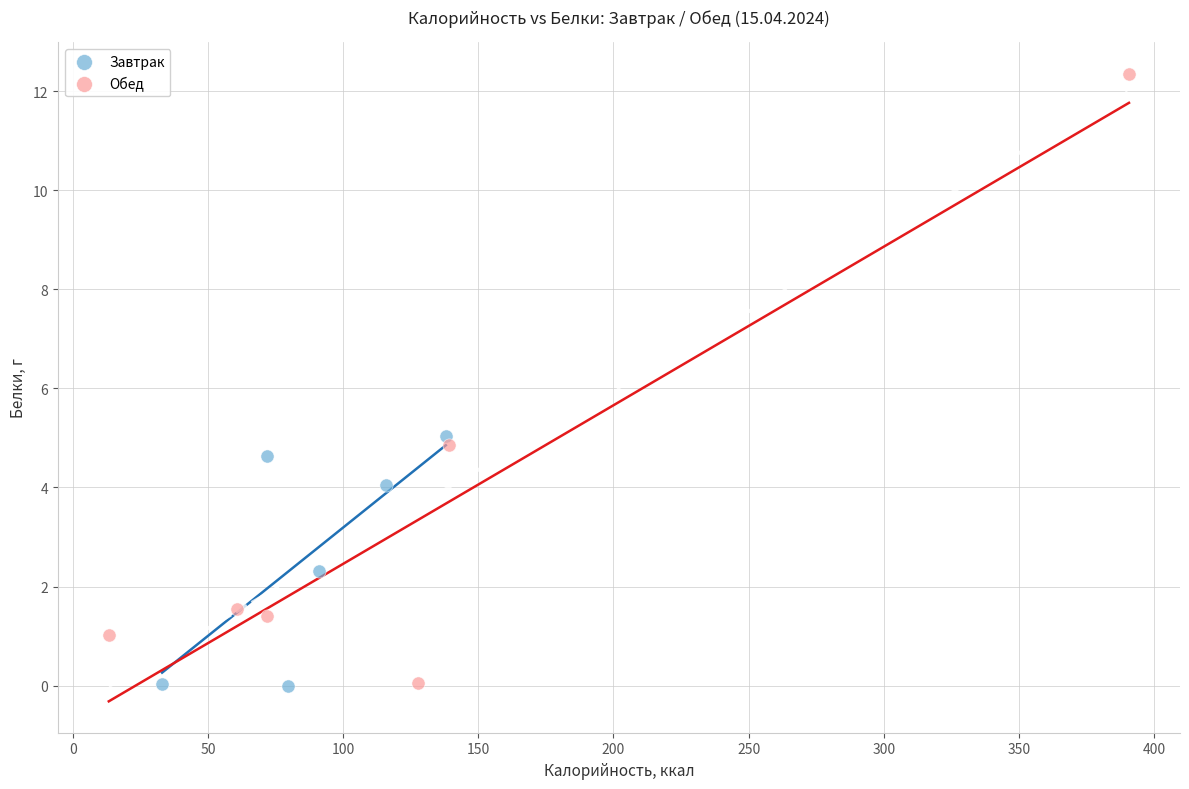

Which series has the largest Y range (max minus min)?

Обед